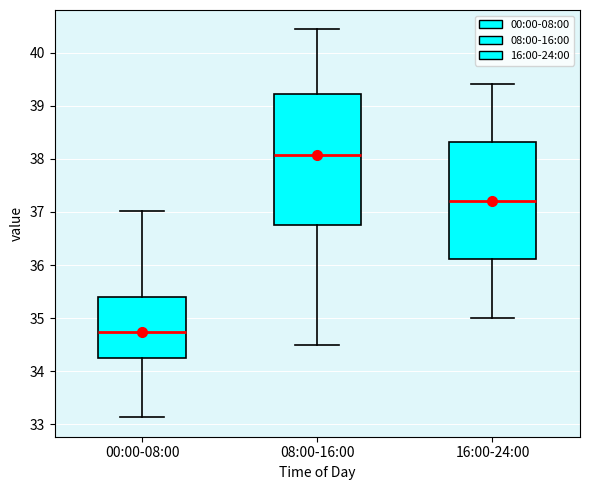

Where does the median line of the box for 00:00-08:00 sit on the y-axis? The values are not printed on the chart, so give them approximately, as read against the axis.

34.7